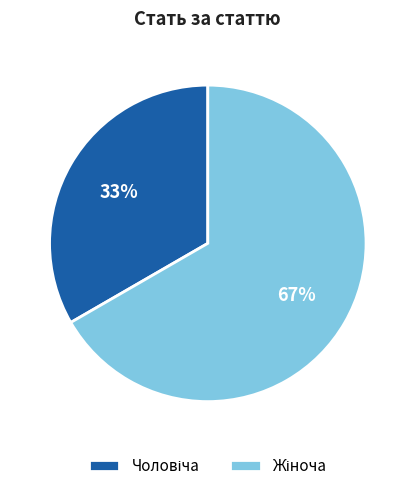

To the nearest percent, what is the average slice percentage?

50%